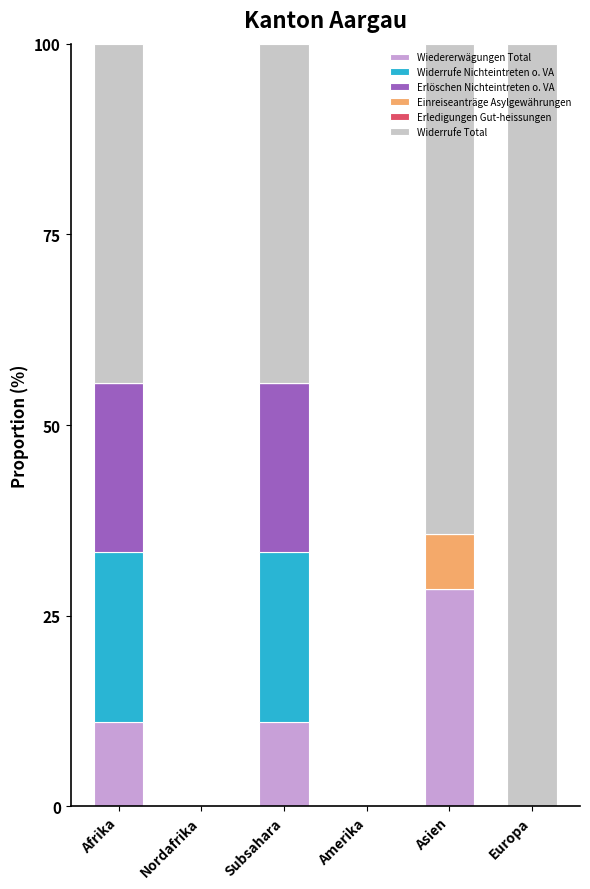

What is the sum of all Wiedererwägungen Total values?

50.8